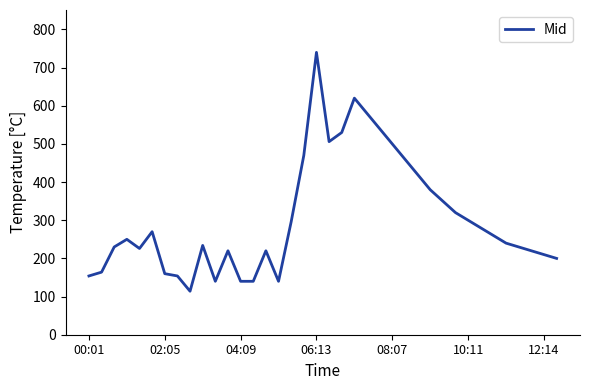

What is the smallest value displayed?

114.0